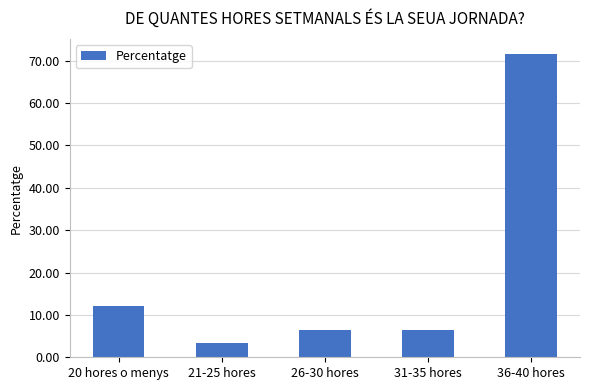

At which label is the value closest to 37?

20 hores o menys